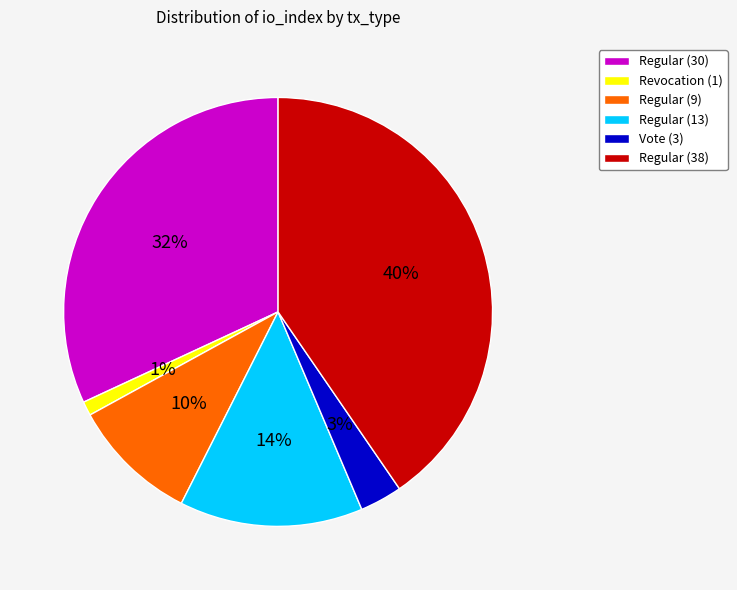

What is the smallest slice in the pie chart?

Revocation (1)